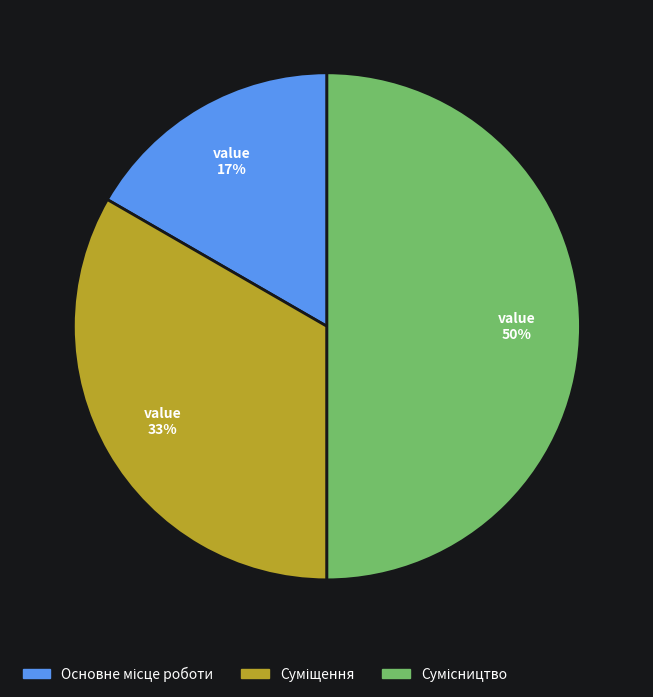

To the nearest percent, what is the average slice percentage?

33%